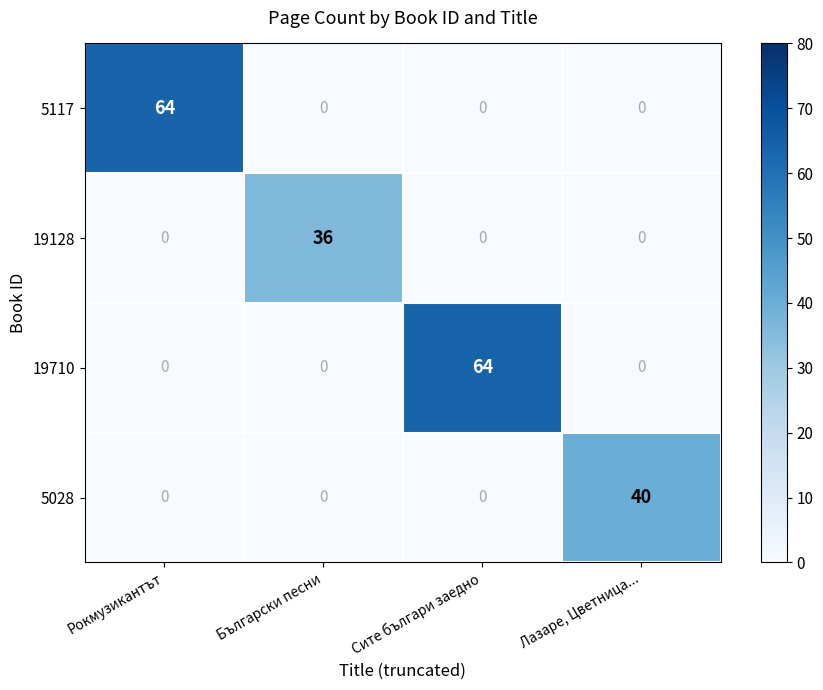

Reading left to right, transcribe all the data shown in this chart.

5117: Рокмузикантът=64	Български песни=0	Сите българи заедно=0	Лазаре, Цветница...=0
19128: Рокмузикантът=0	Български песни=36	Сите българи заедно=0	Лазаре, Цветница...=0
19710: Рокмузикантът=0	Български песни=0	Сите българи заедно=64	Лазаре, Цветница...=0
5028: Рокмузикантът=0	Български песни=0	Сите българи заедно=0	Лазаре, Цветница...=40